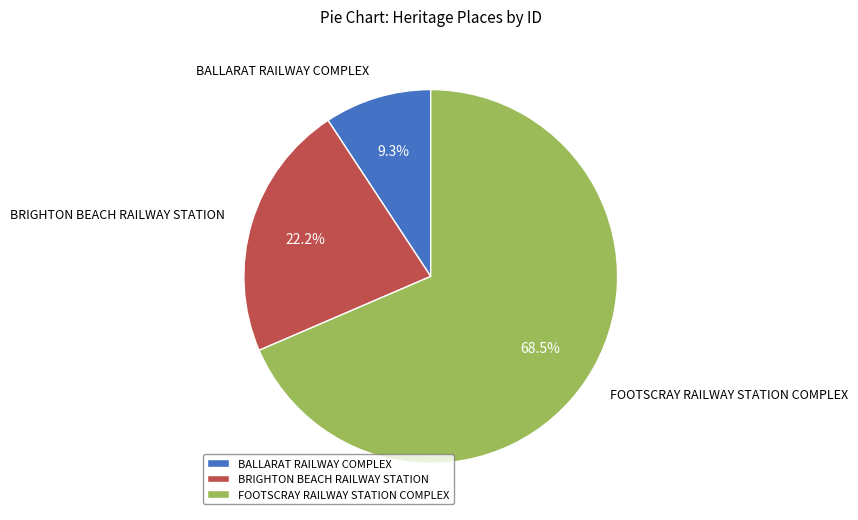

Approximately how many times larger is the value at BRIGHTON BEACH RAILWAY STATION compared to BALLARAT RAILWAY COMPLEX?

2.4